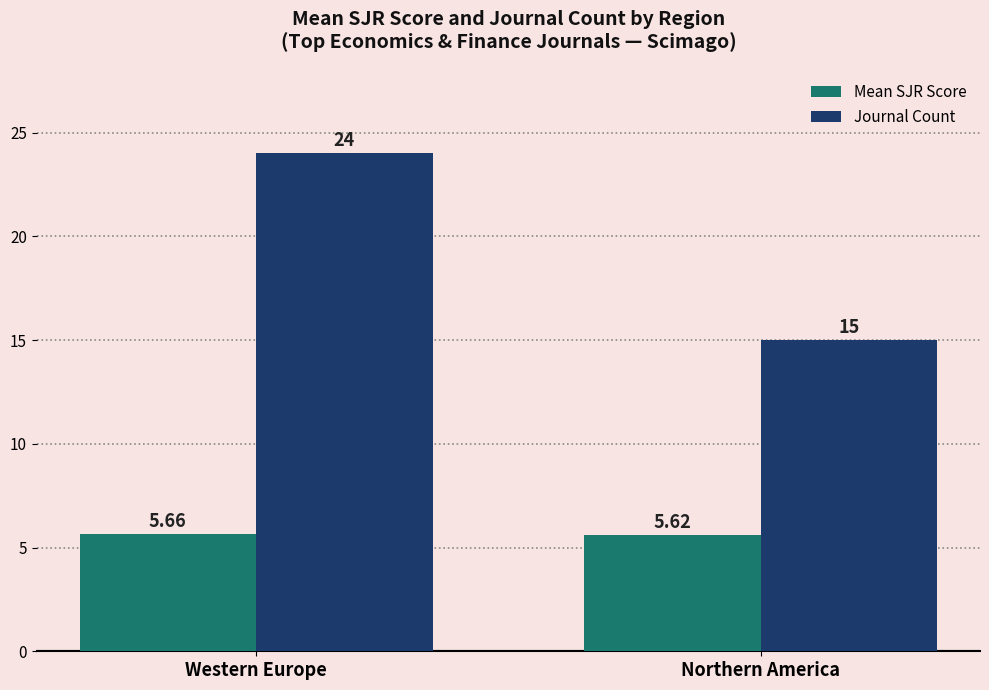

Where is Mean SJR Score nearest to the value 5?

Northern America